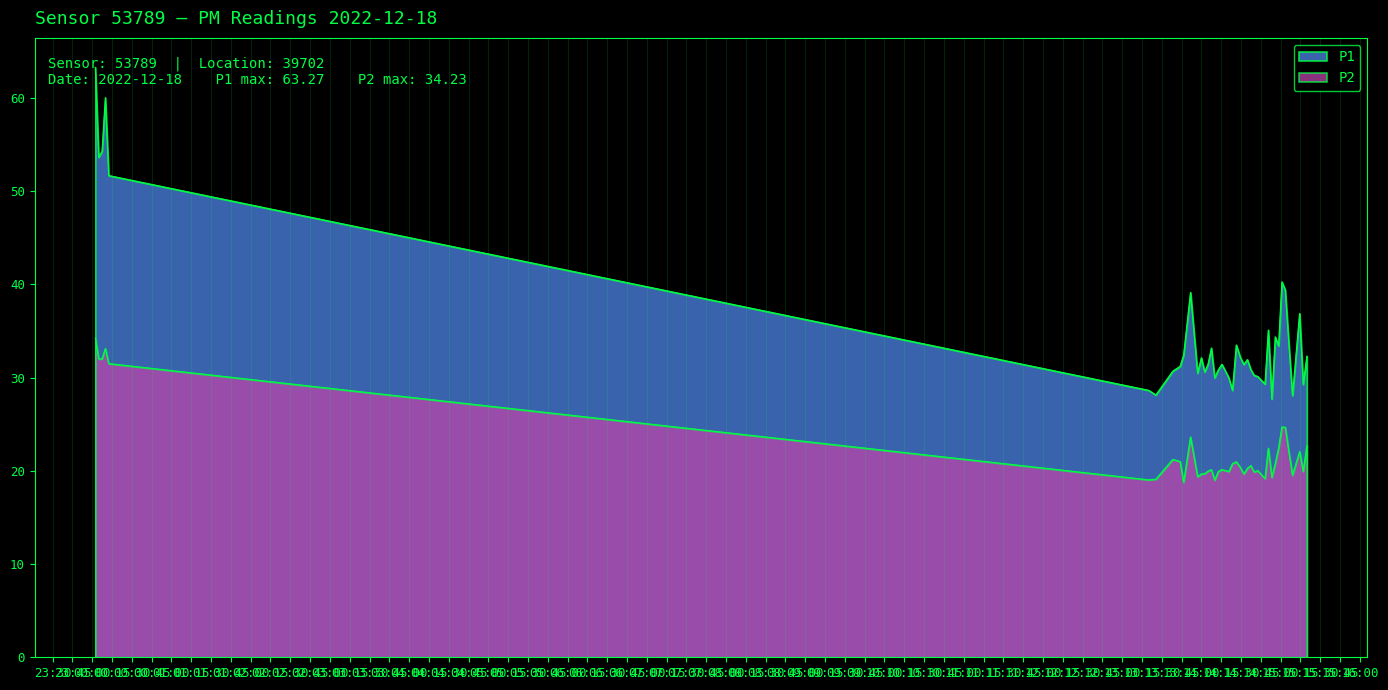

What is the total value across all series at 2022-12-18T14:29:22?

52.6